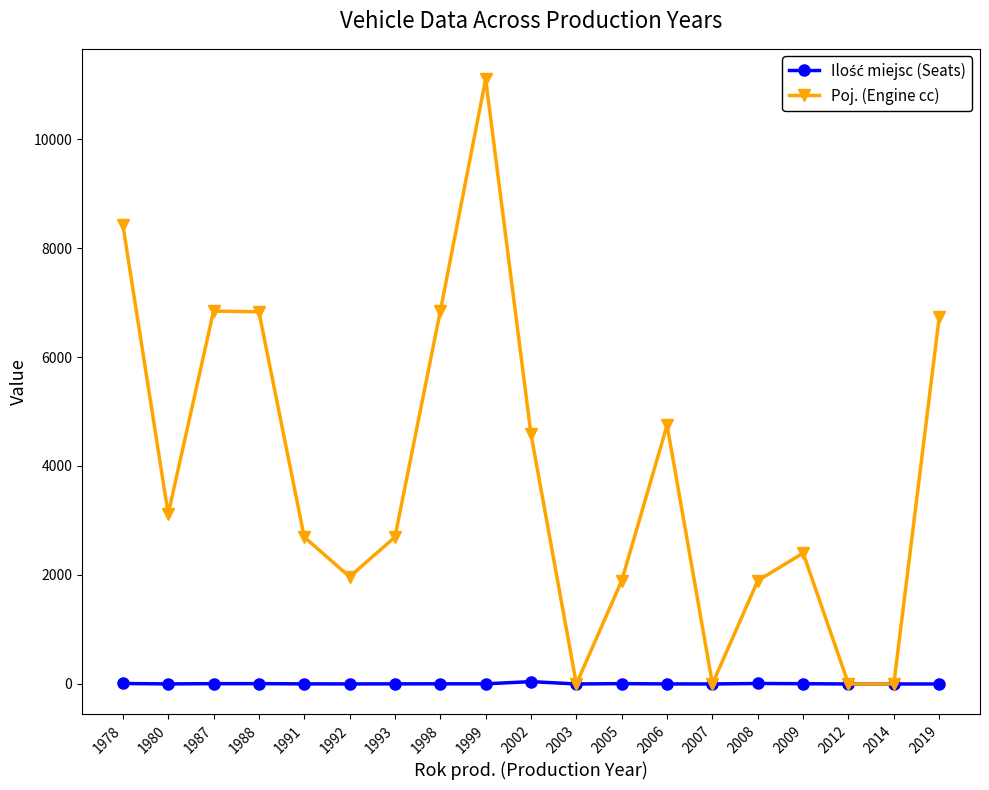

The Poj. (Engine cc) series shows 2193 at 1998. True or false?

False